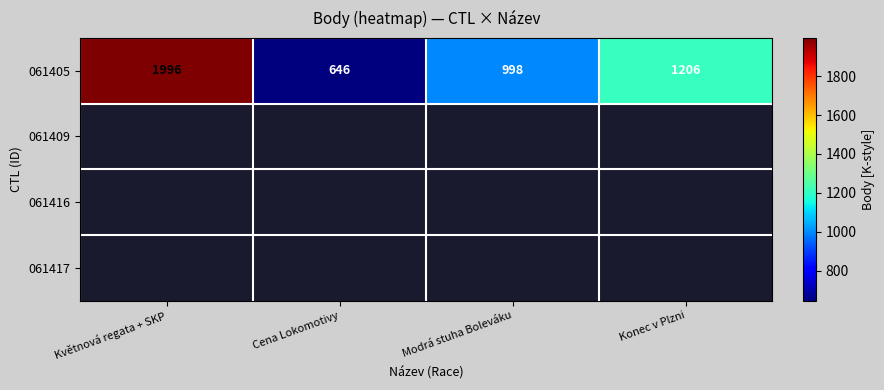

Rank the categories by 061405 value from highest to lowest.

Květnová regata + SKP, Konec v Plzni, Modrá stuha Boleváku, Cena Lokomotivy